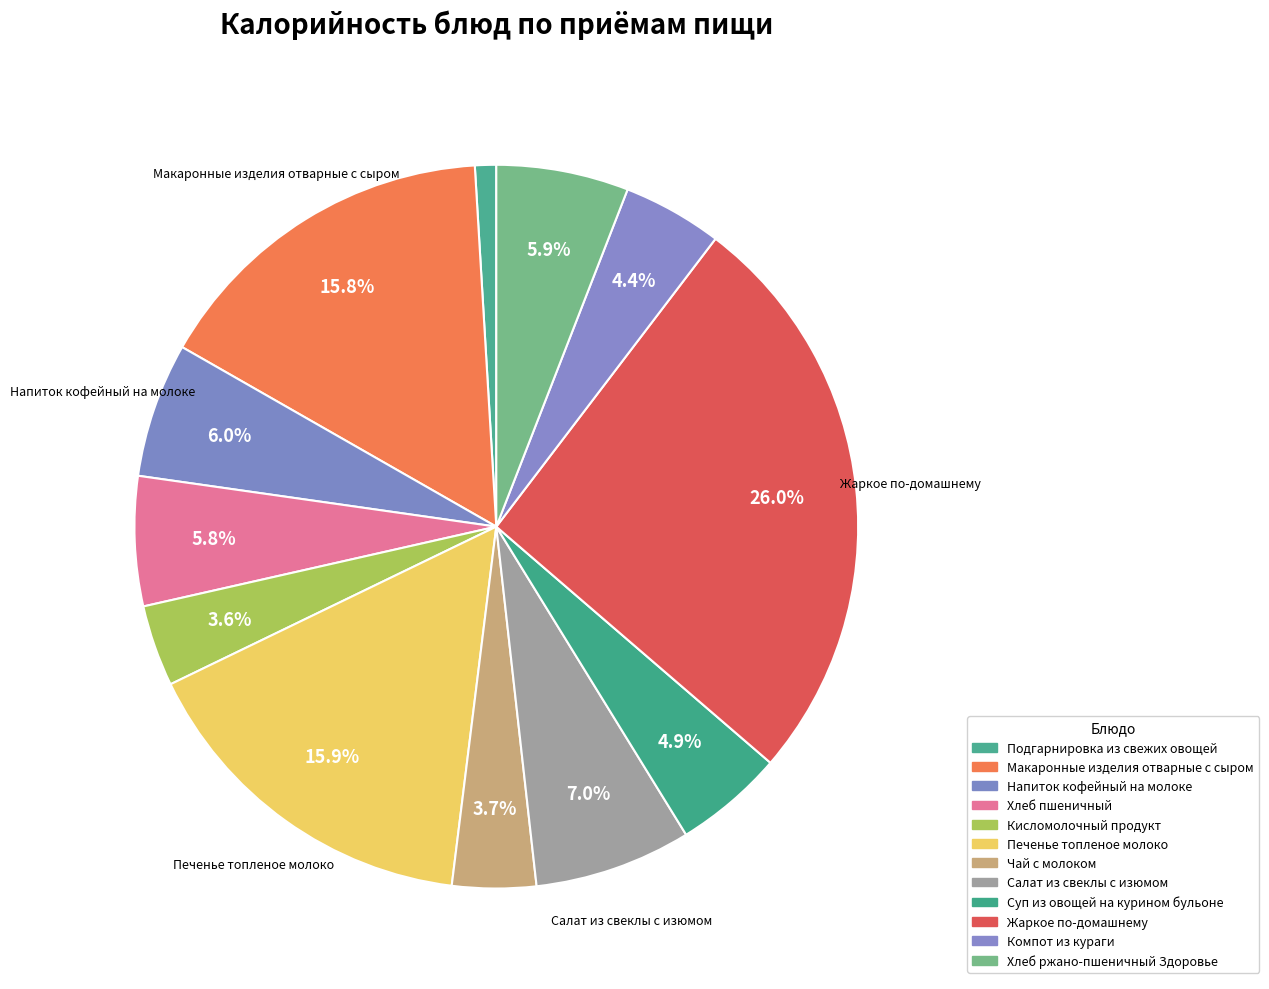

The Суп из овощей на курином бульоне slice represents 1% of the pie. True or false?

False